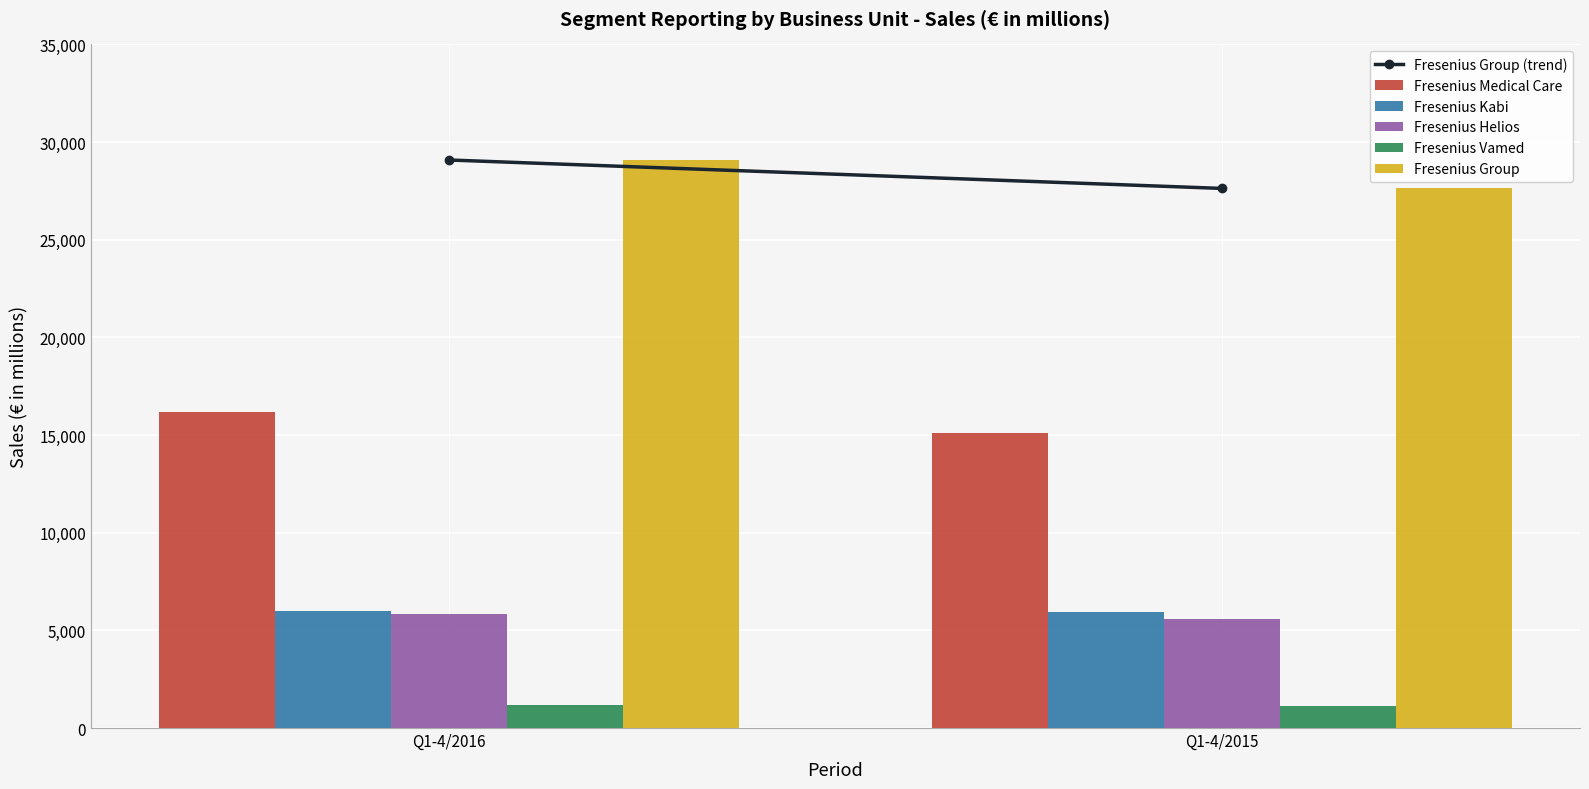

How many series are shown in this chart?

5